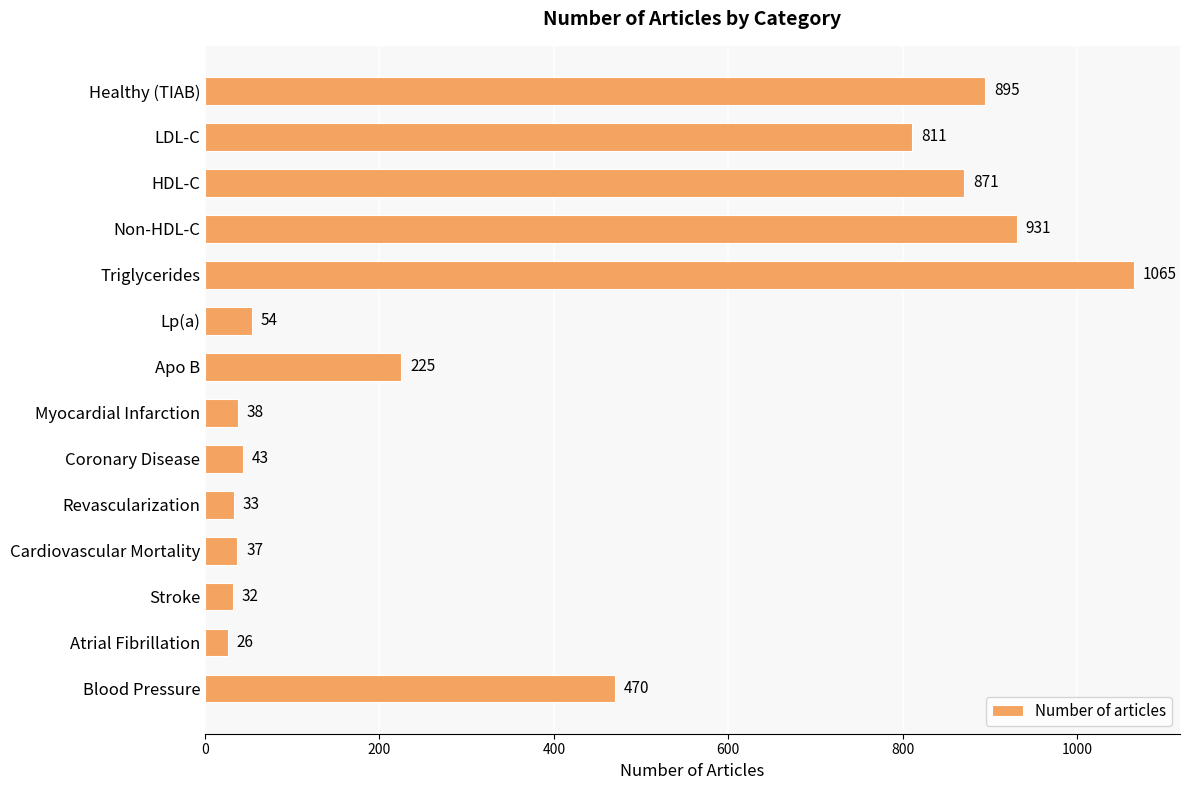

At which category does the chart reach its minimum across all series?

Atrial Fibrillation